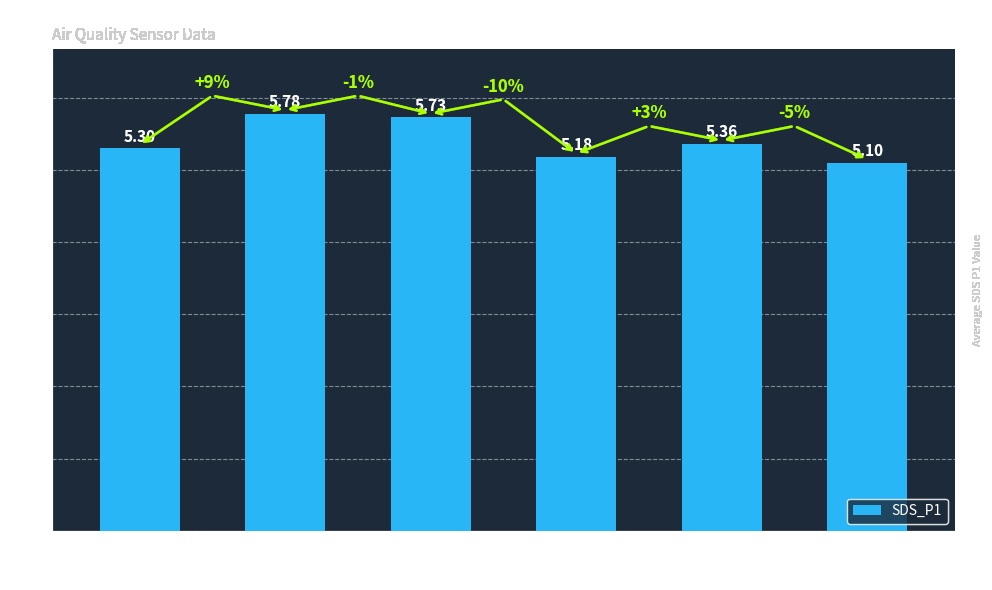

At which label is the value closest to 5?

-50